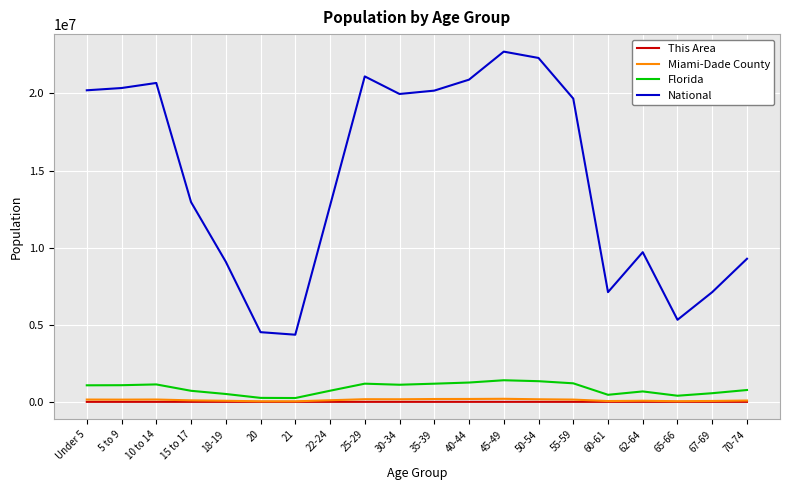

Where is National nearest to the value 13531442?

15 to 17